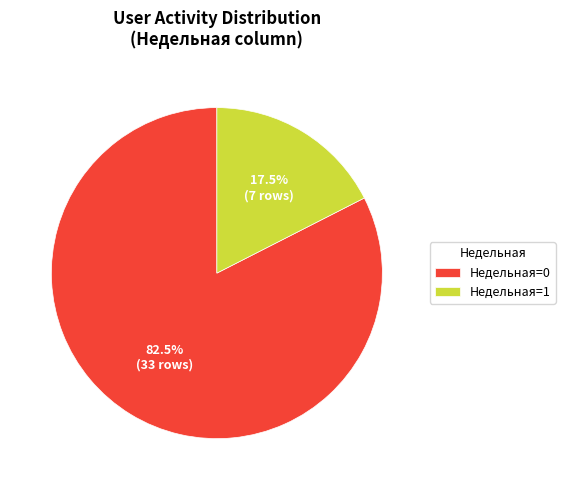

Approximately how many times larger is the value at Недельная=0 compared to Недельная=1?

4.7